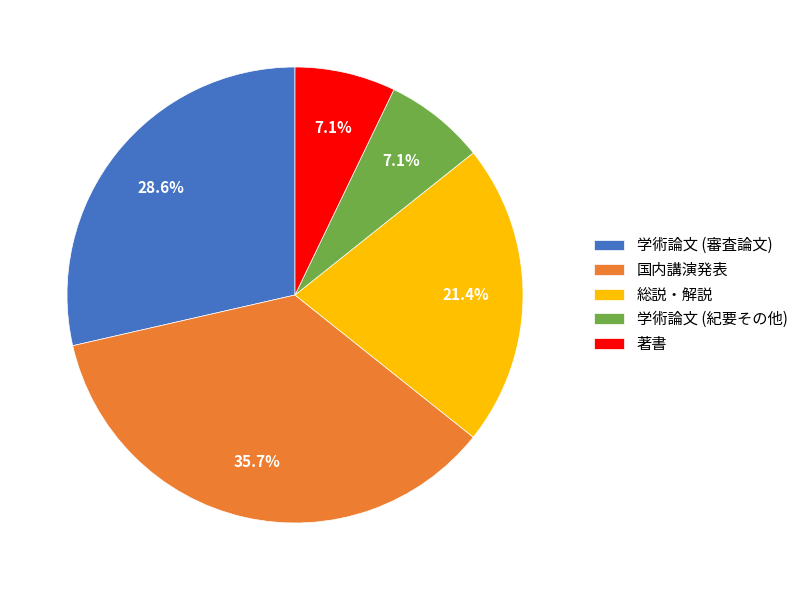

Which has a higher value, 国内講演発表 or 学術論文 (審査論文)?

国内講演発表